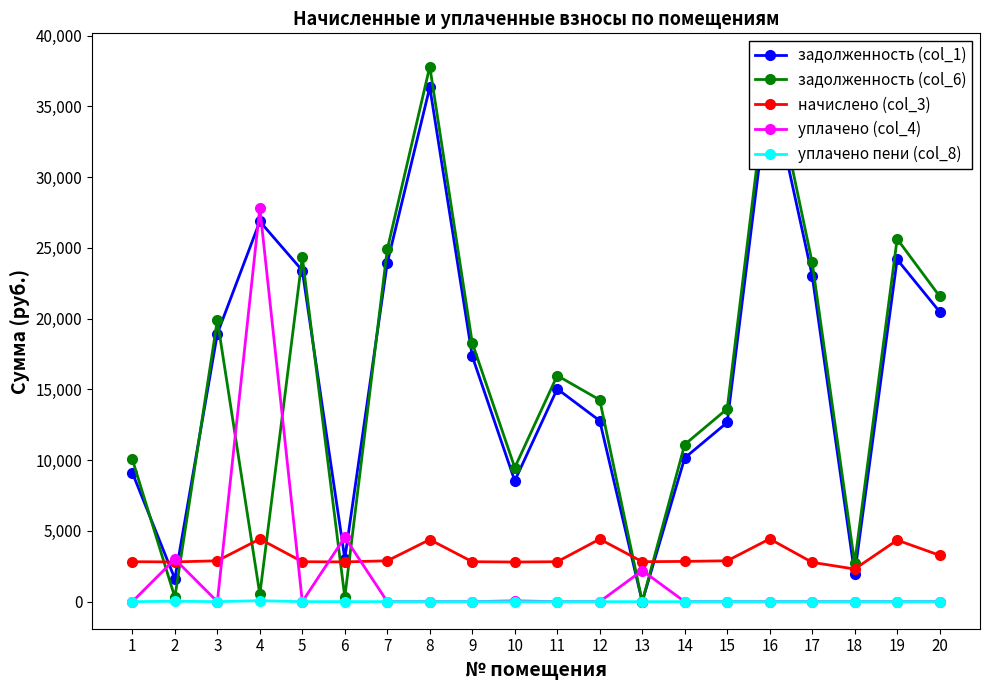

How many interior local valleys does the уплачено (col_4) series have?

2